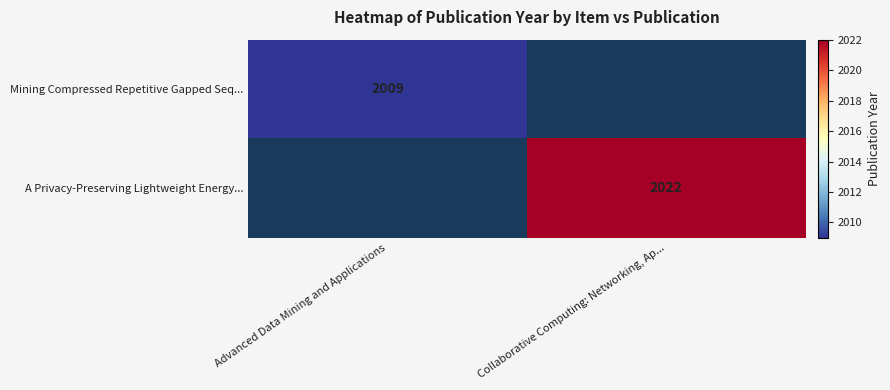

Is the value of Mining Compressed Repetitive Gapped Seq... at Advanced Data Mining and Applications greater than the value of A Privacy-Preserving Lightweight Energy... at Collaborative Computing: Networking, Ap...?

No